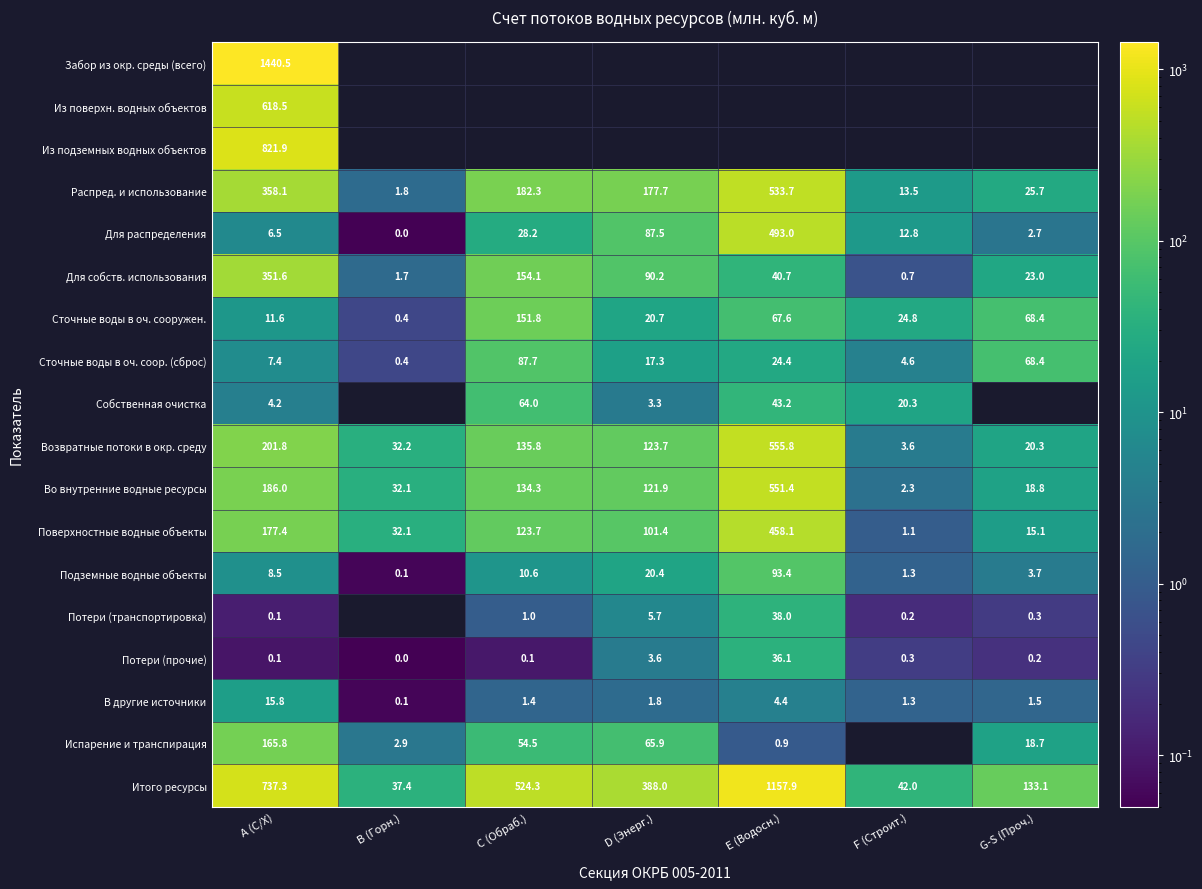

At how many categories does at least one series exceed 1205?

1